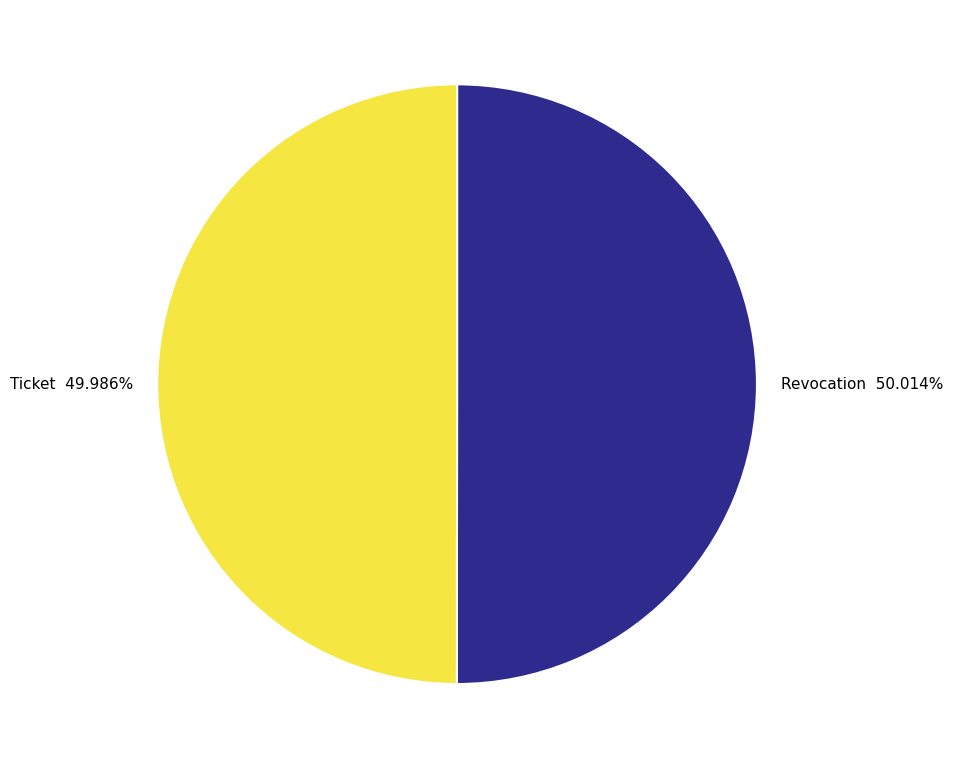

How many slices are in this pie chart?

2